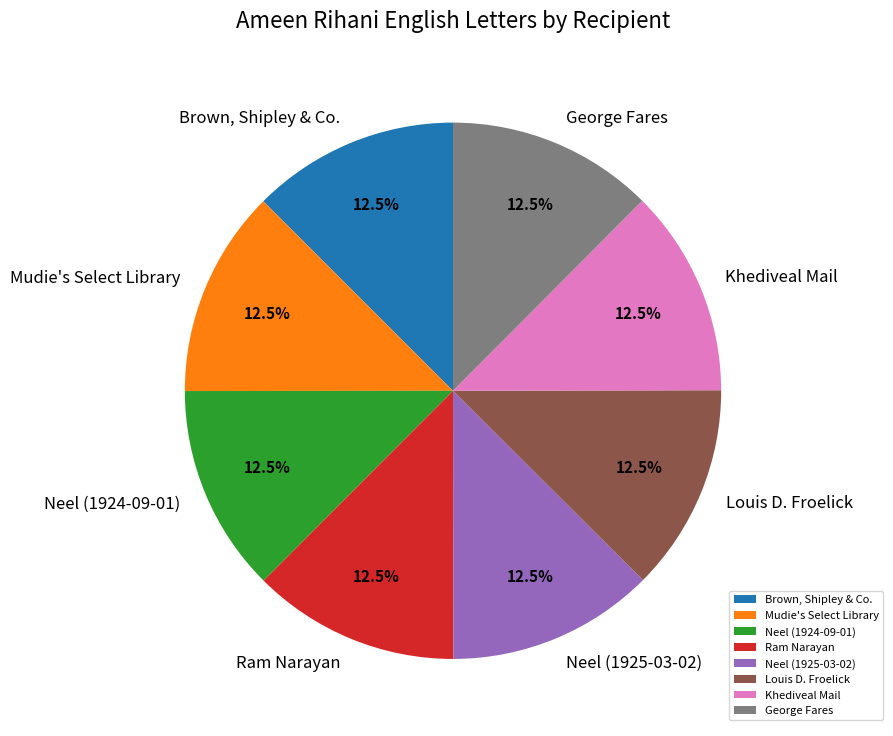

Approximately how many times larger is the value at Mudie's Select Library compared to George Fares?

1.0